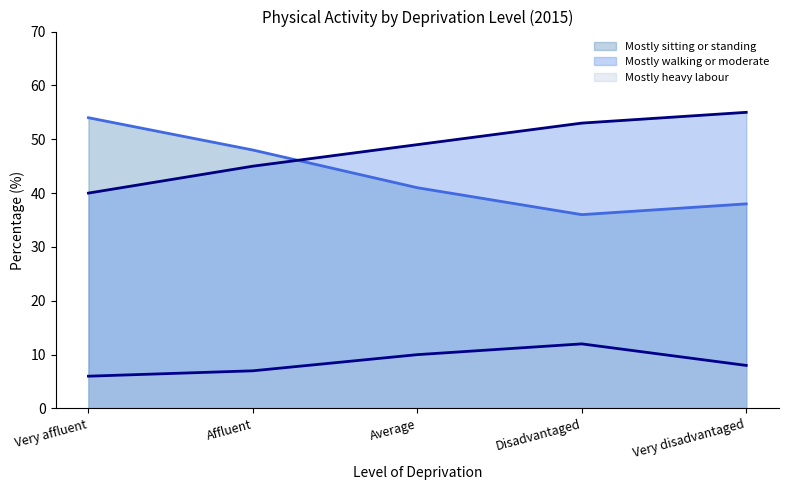

At Average, list the series in order from largest to smallest.

Mostly walking or moderate, Mostly sitting or standing, Mostly heavy labour